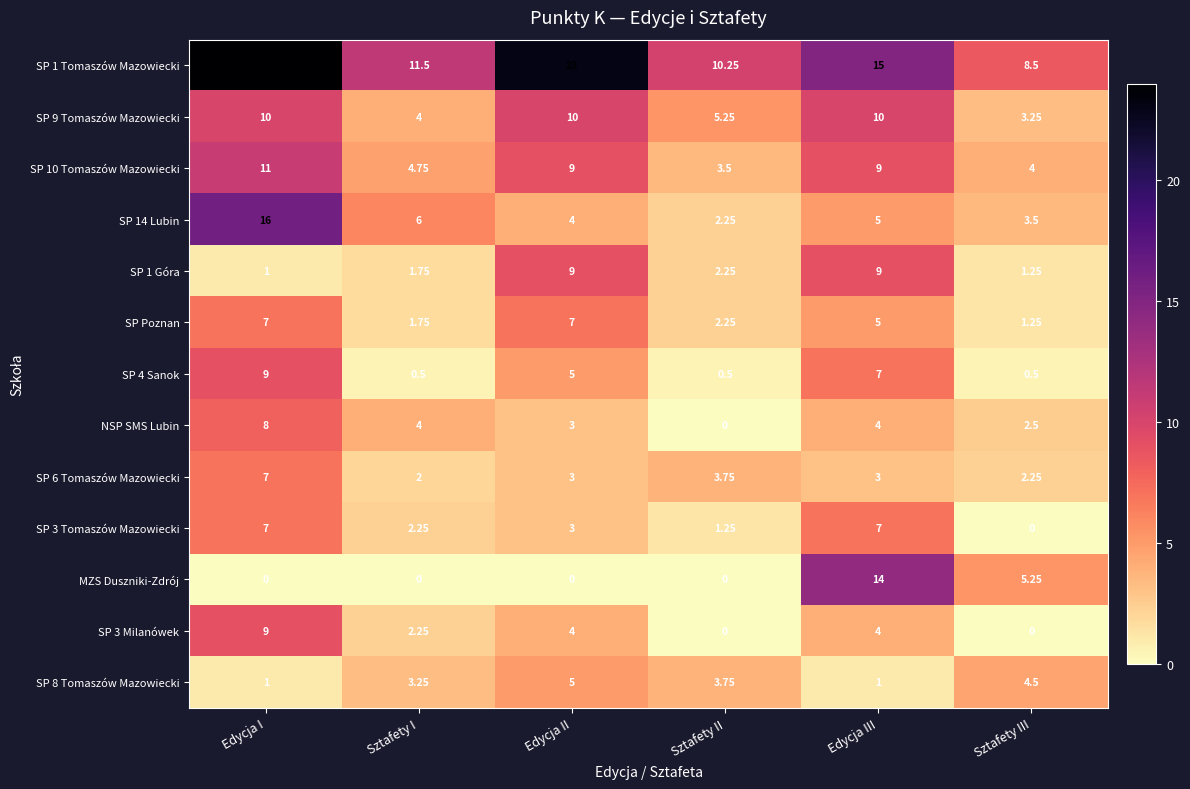

Is the value of SP 14 Lubin at Sztafety I greater than the value of SP 9 Tomaszów Mazowiecki at Sztafety I?

Yes